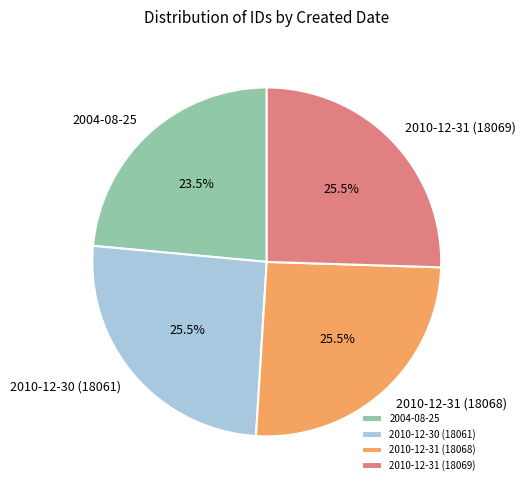

Approximately how many times larger is the value at 2010-12-31 (18069) compared to 2010-12-31 (18068)?

1.0